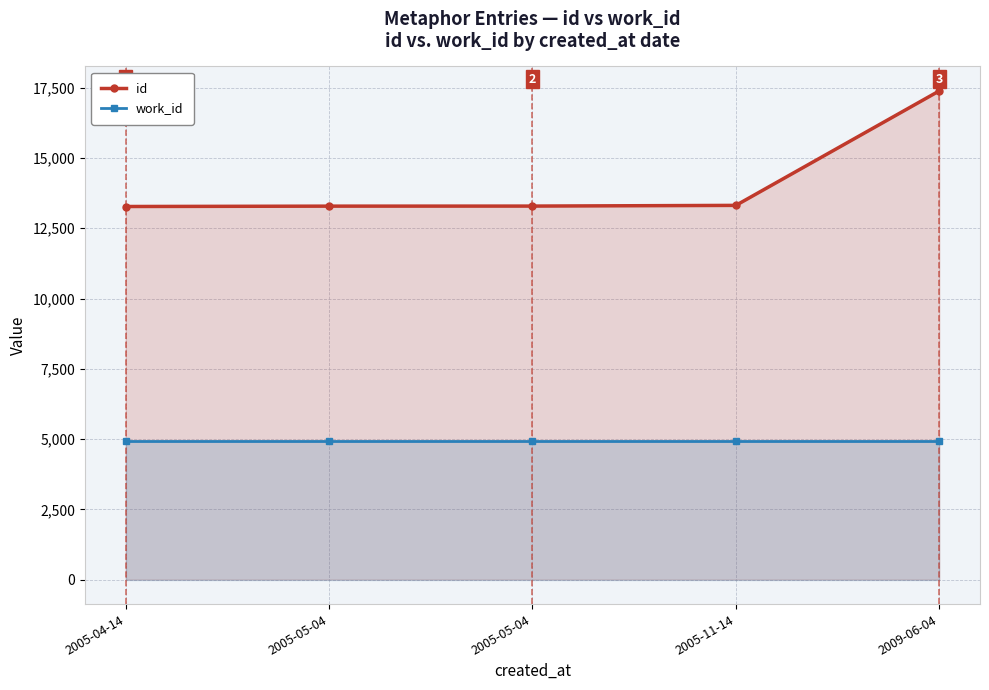

At which label is id closest to 15330?

2005-11-14